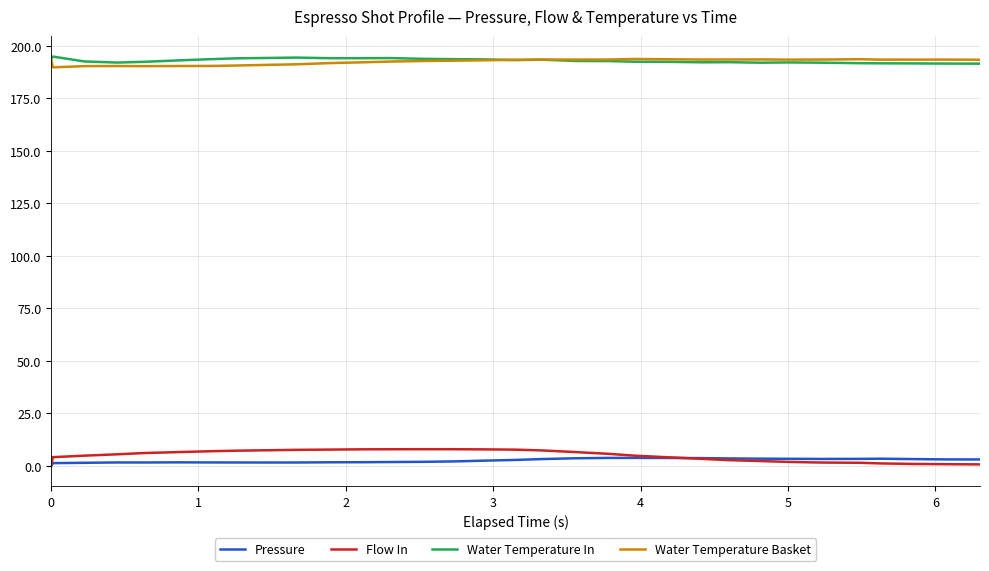

What is the difference between the maximum and minimum values in the Flow In series?

7.9